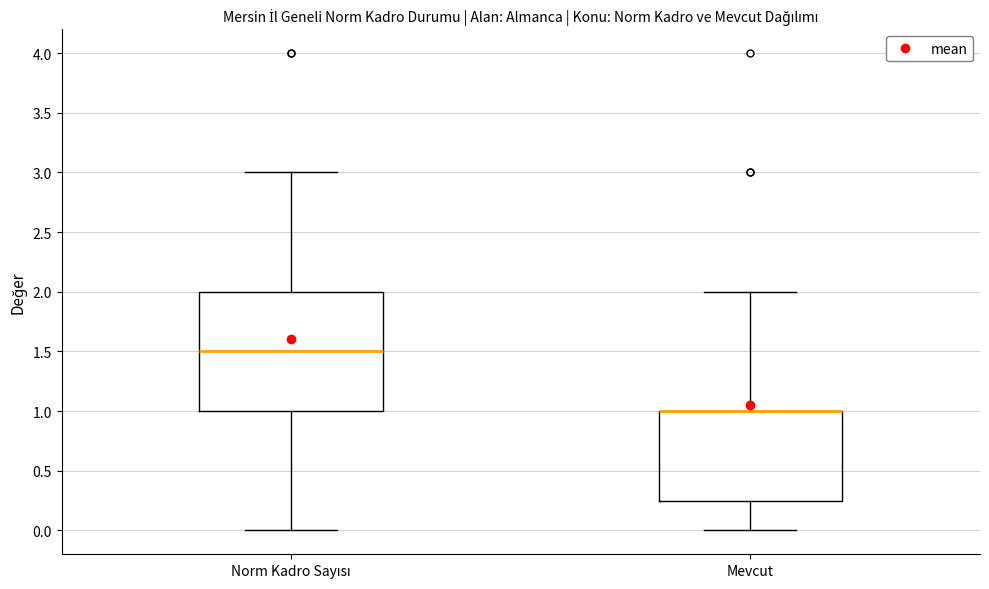

Reading left to right, read every box against the y-axis: the position of its median line, the range the box covers, and the ends of its whiskers. The values are not printed on the chart, so give them approximately, as read against the axis.

Norm Kadro Sayısı: median 1.50, box 1.00 to 2.00, whiskers 0.00 to 3.00
Mevcut: median 1.00 (drawn on the box's upper edge), box 0.25 to 1.00, whiskers 0.00 to 2.00